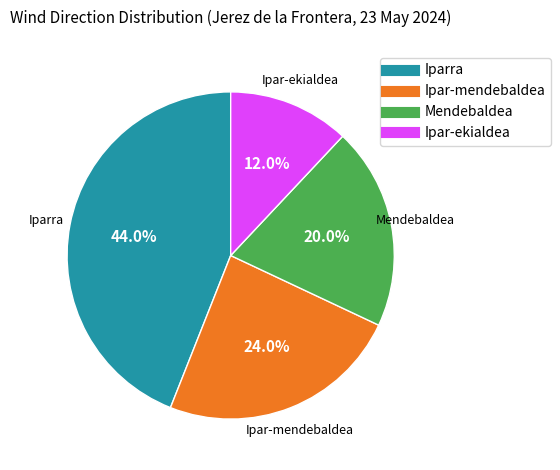

Which has a higher value, Mendebaldea or Ipar-ekialdea?

Mendebaldea